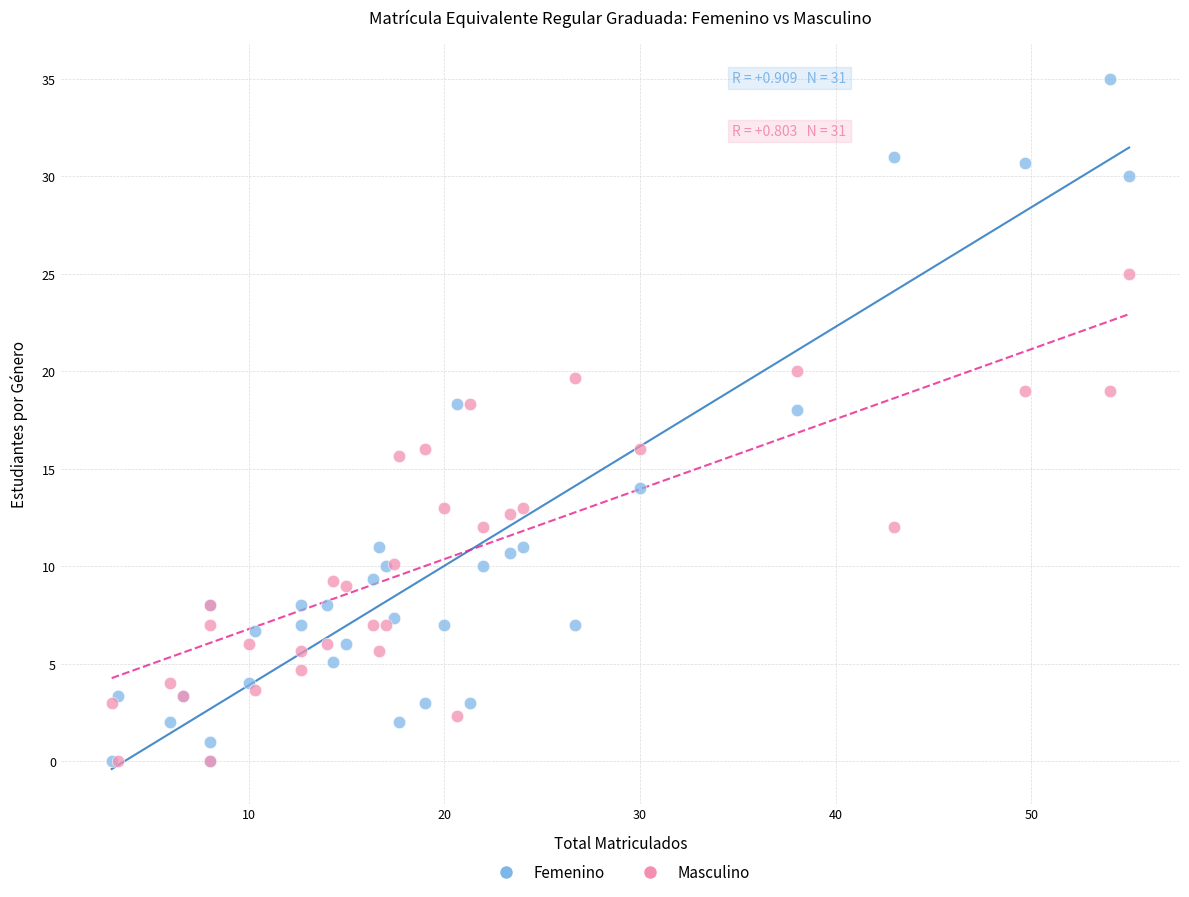

What are all the series names shown in the legend?

Femenino, Masculino